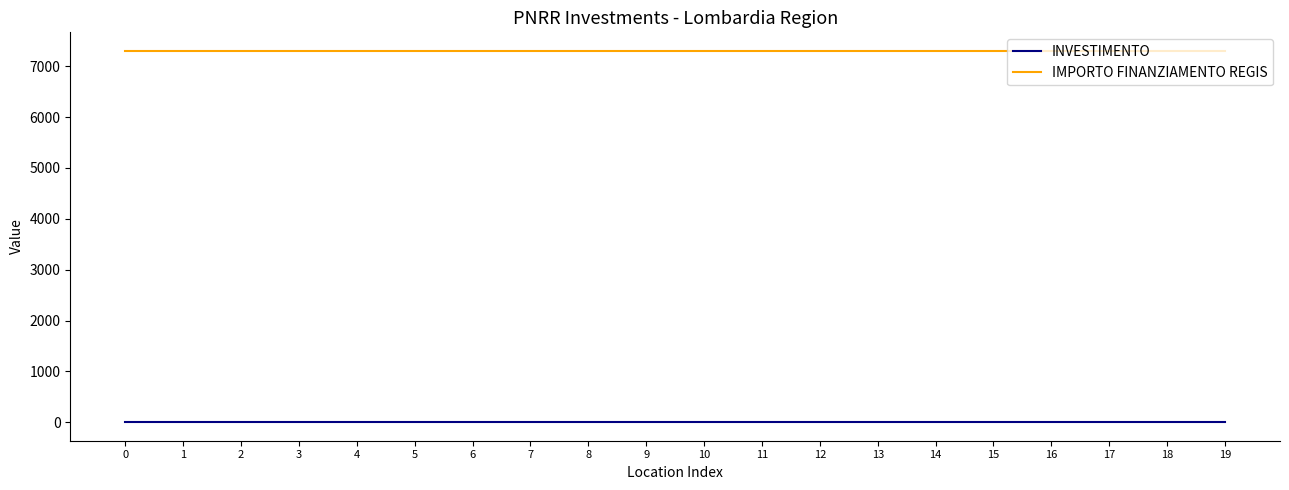

True or false: INVESTIMENTO and IMPORTO FINANZIAMENTO REGIS cross at least once.

False